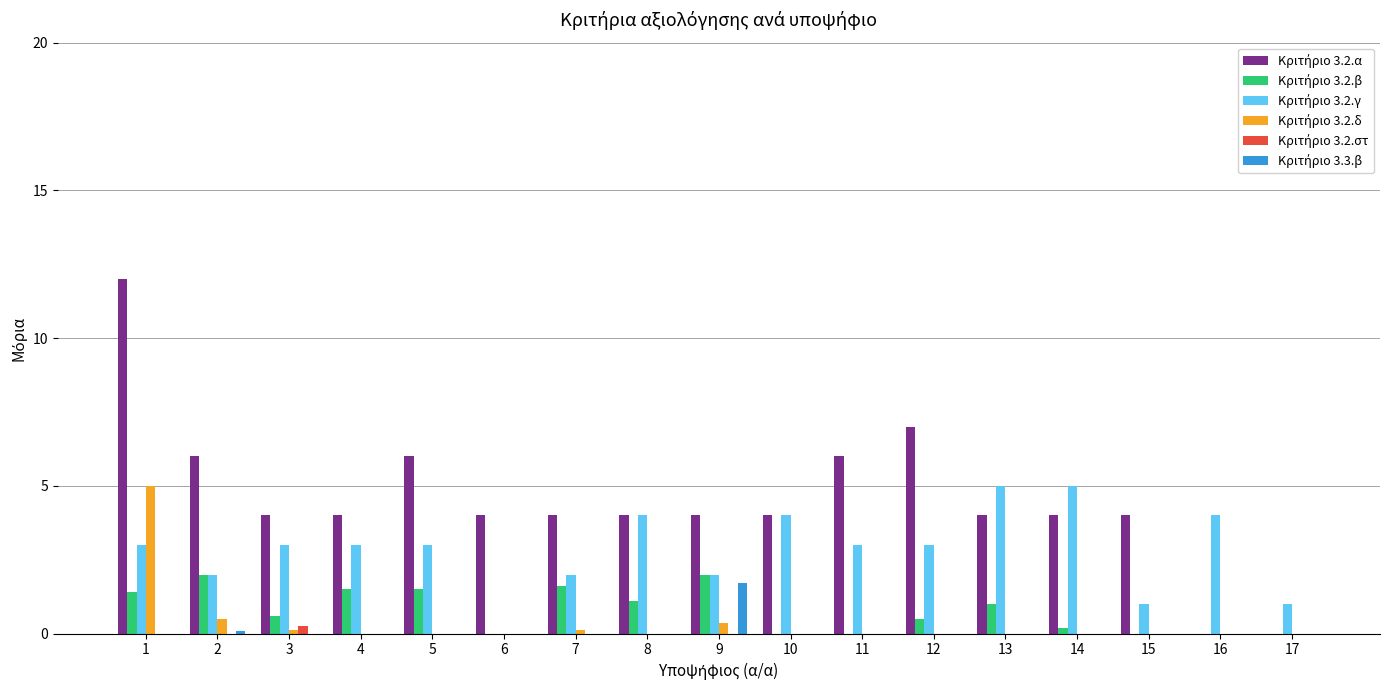

What is the total value across all series at 10?

8.0